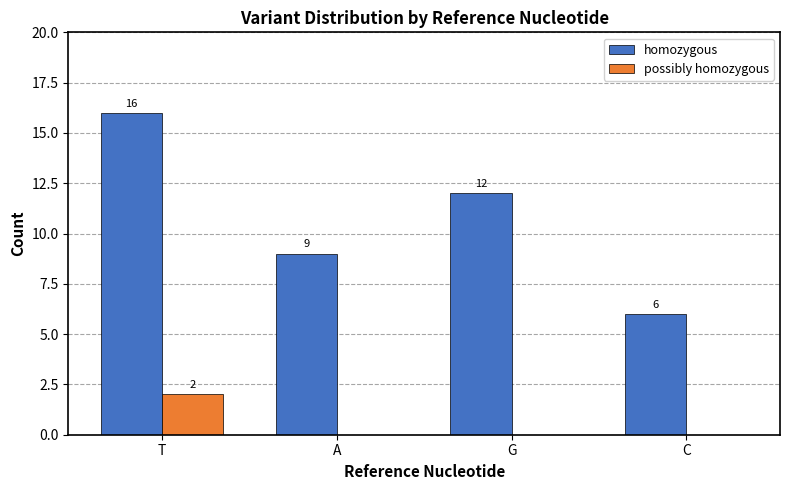

What is the greatest value displayed?

16